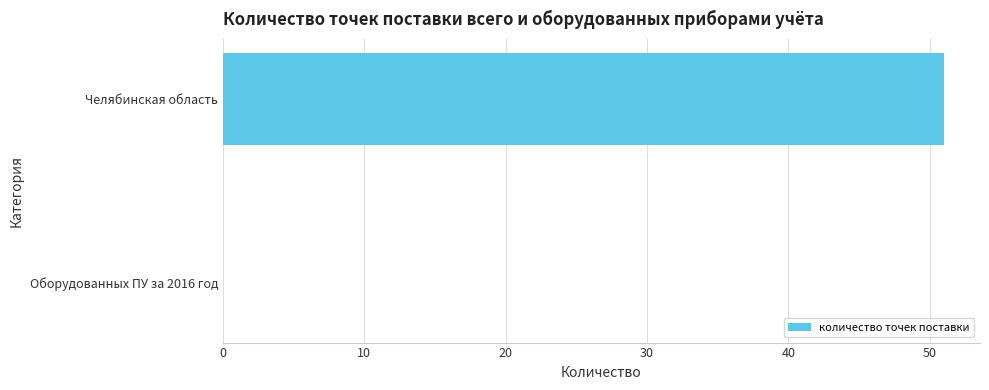

Are the bars horizontal?

Yes